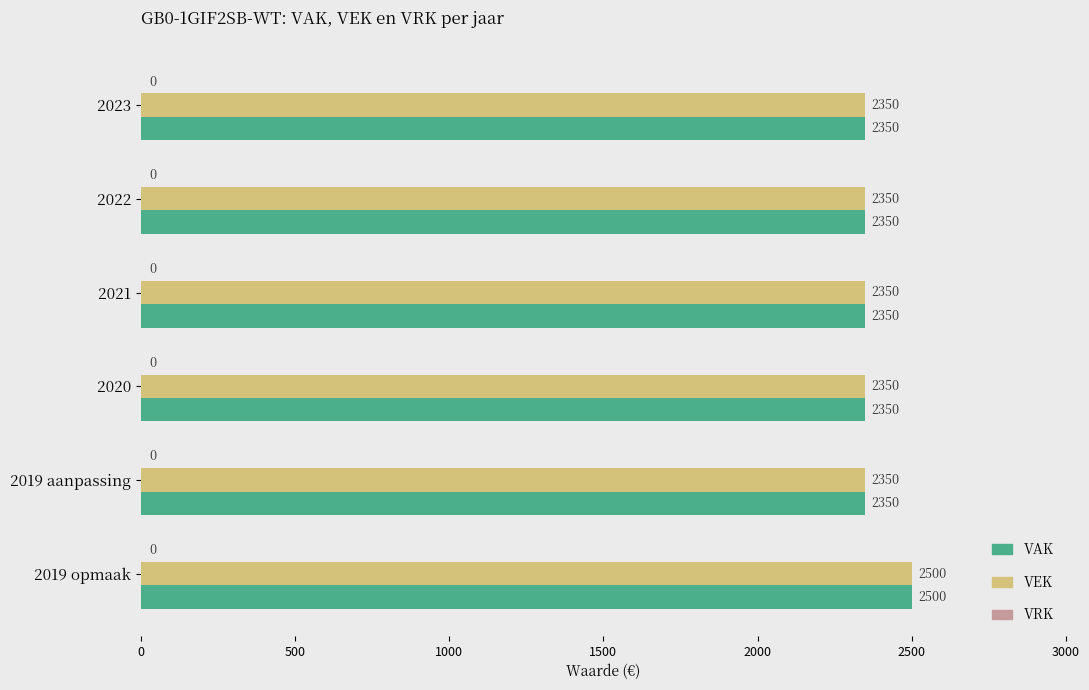

Is the value of VAK at 2019 opmaak greater than the value of VEK at 2023?

Yes